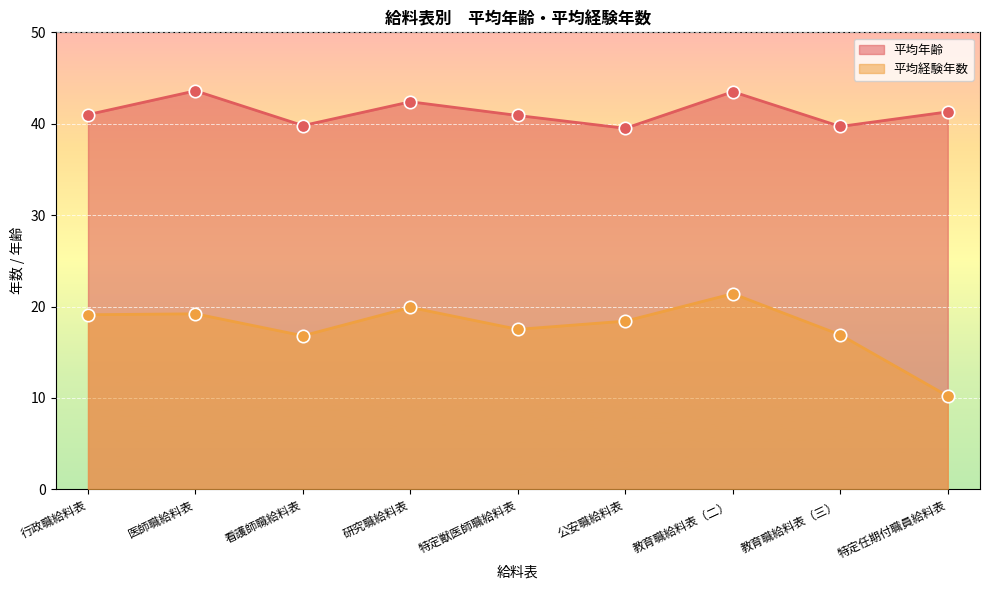

Which series has the largest total across all categories?

平均年齢